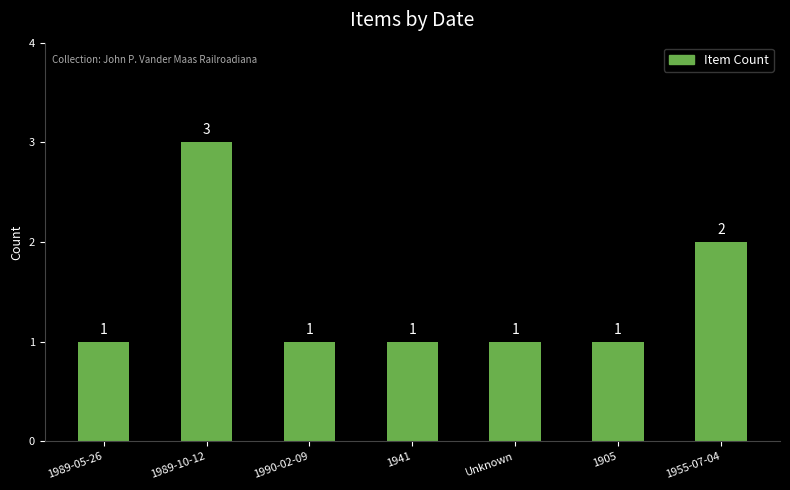

How many bars are there in total?

7